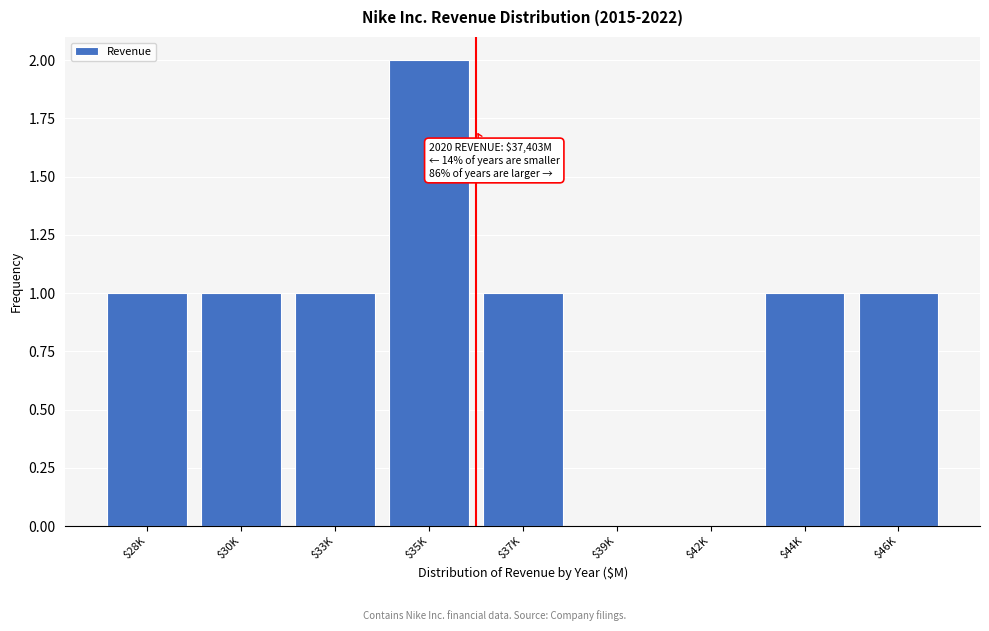

What is the sum of all values?

8